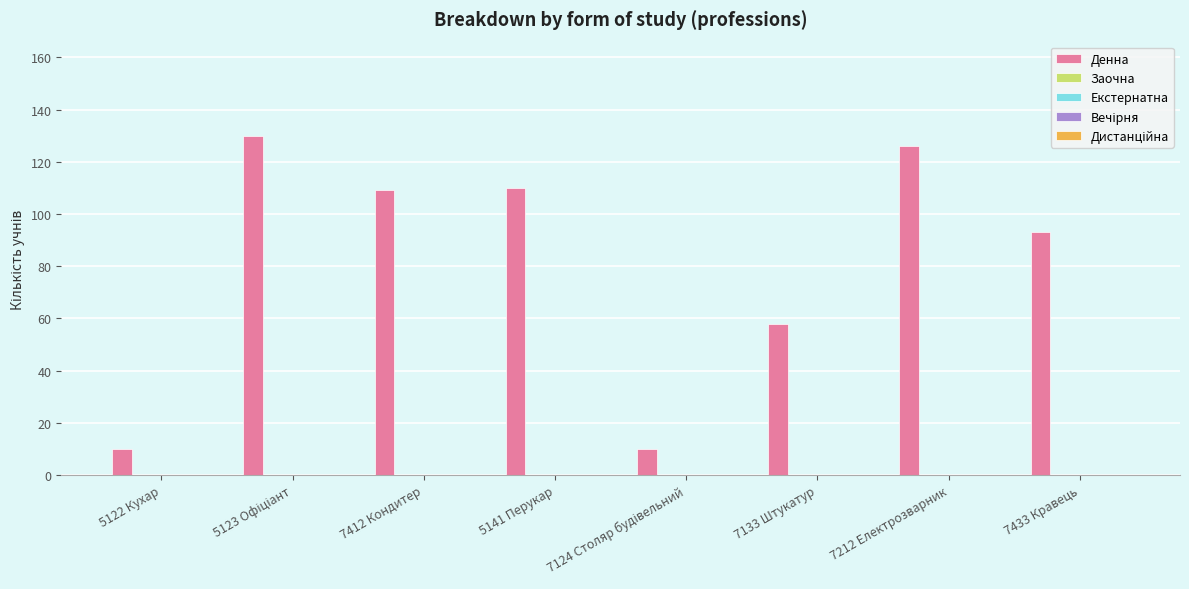

Reading left to right, extract all data points from this chart.

10	130	109	110	10	58	126	93